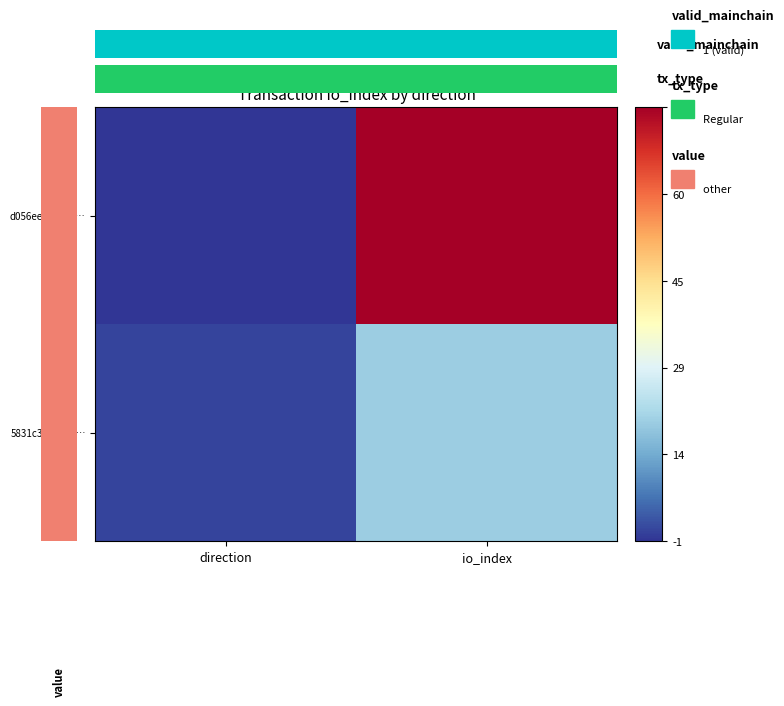

Where is 5831c3666da9… nearest to the value 0?

direction